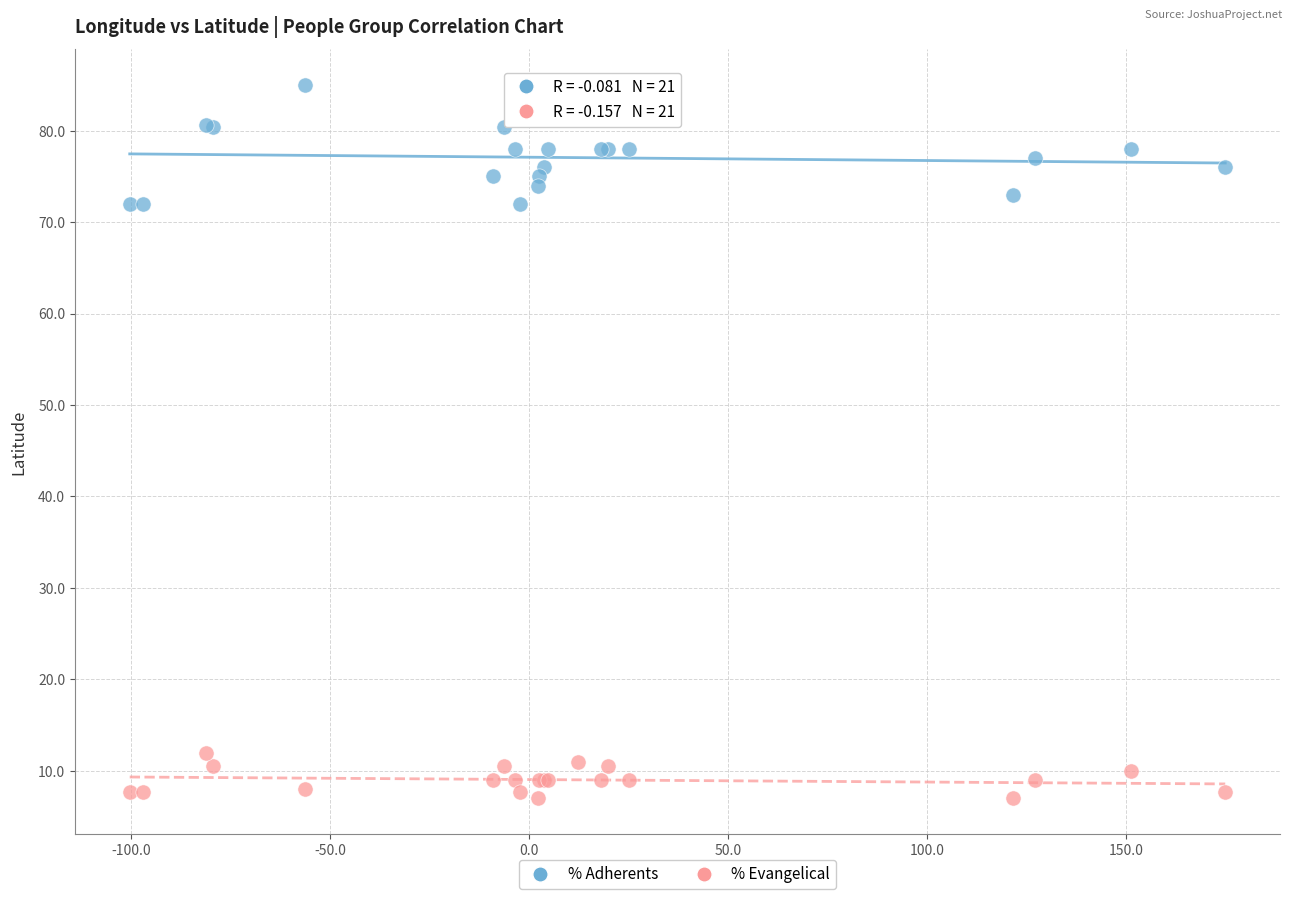

What is the X range (max minus min) for the scatter plot?

275.2